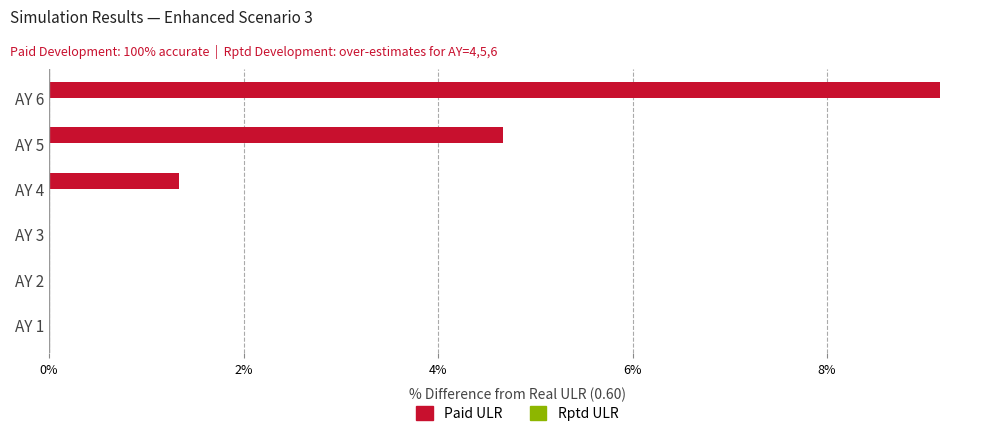

How many data points does each series have?

6